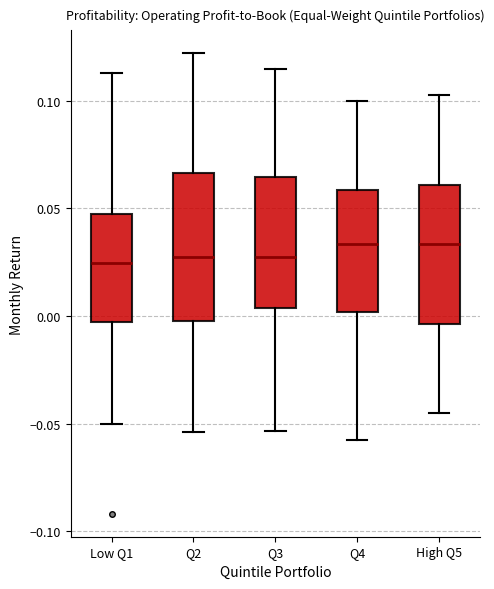

Reading left to right, transcribe this box plot: for each box, give where its median line is, the range the box spans, and where its two whiskers end, as read against the y-axis. The values are not printed on the chart, so give them approximately, as read against the axis.

Low Q1: median 0.025, box -0.005 to 0.045, whiskers -0.050 to 0.115
Q2: median 0.025, box 0.000 to 0.065, whiskers -0.055 to 0.120
Q3: median 0.025, box 0.005 to 0.065, whiskers -0.055 to 0.115
Q4: median 0.035, box 0.000 to 0.060, whiskers -0.060 to 0.100
High Q5: median 0.035, box -0.005 to 0.060, whiskers -0.045 to 0.105